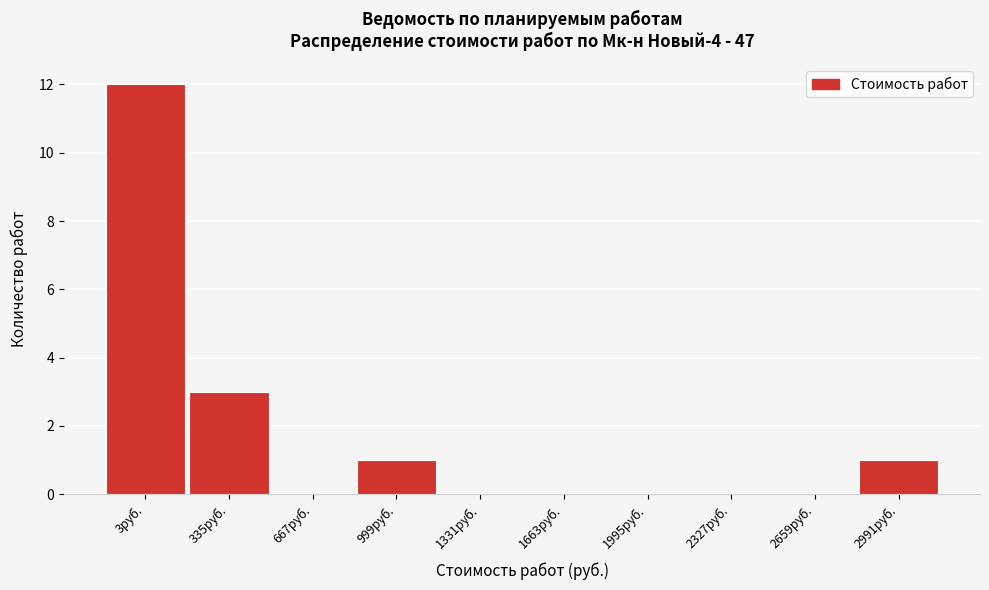

Reading left to right, extract all data points from this chart.

3руб.=12	335руб.=3	667руб.=0	999руб.=1	1331руб.=0	1663руб.=0	1995руб.=0	2327руб.=0	2659руб.=0	2991руб.=1